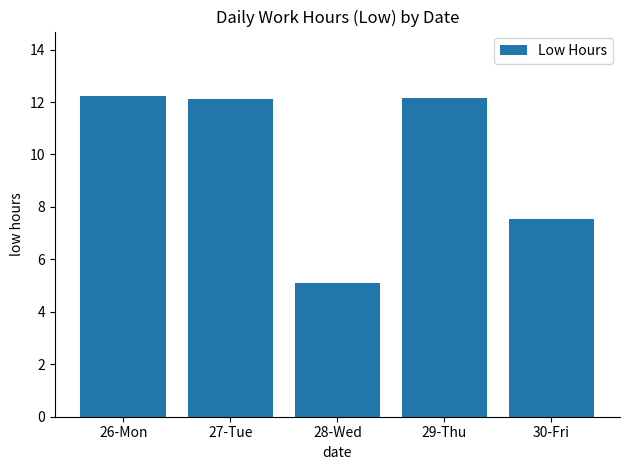

The chart shows a value of 12.1 at 27-Tue. True or false?

True